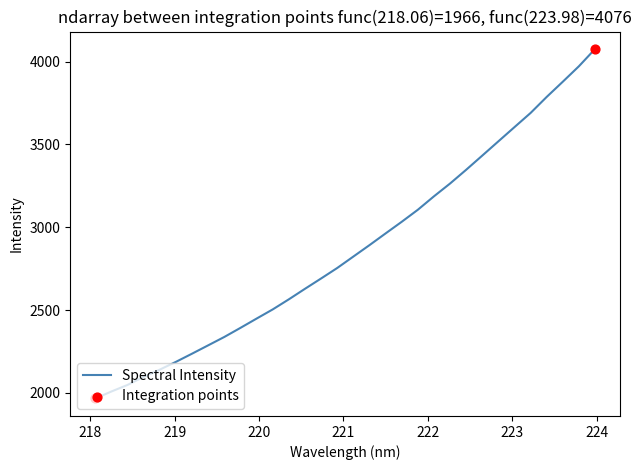

What is the difference between the maximum and minimum values?

2110.2